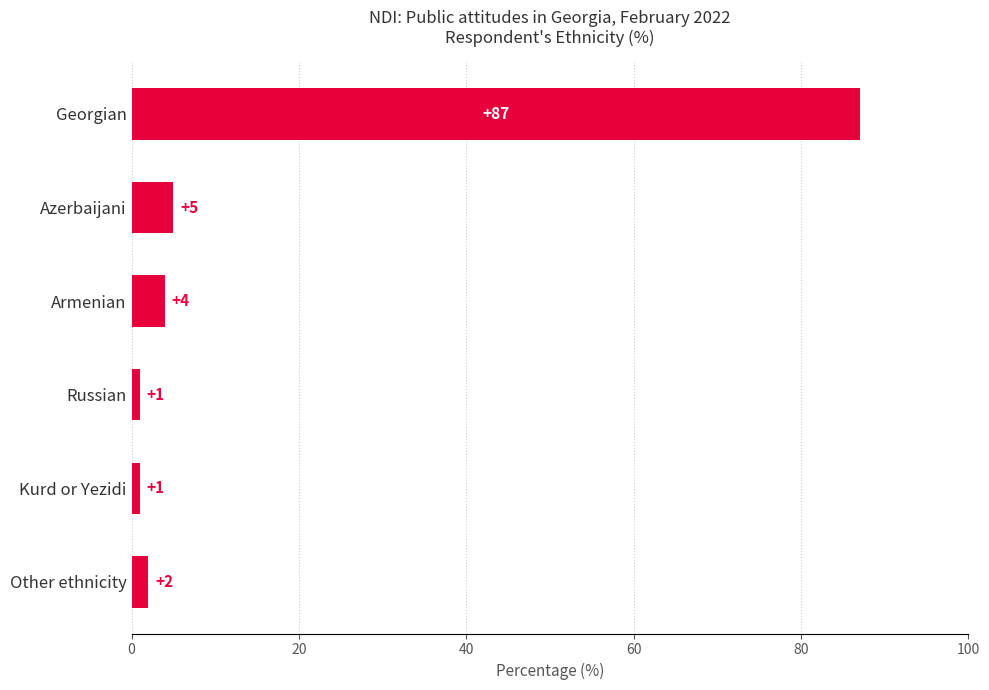

What is the sum of all values?

100